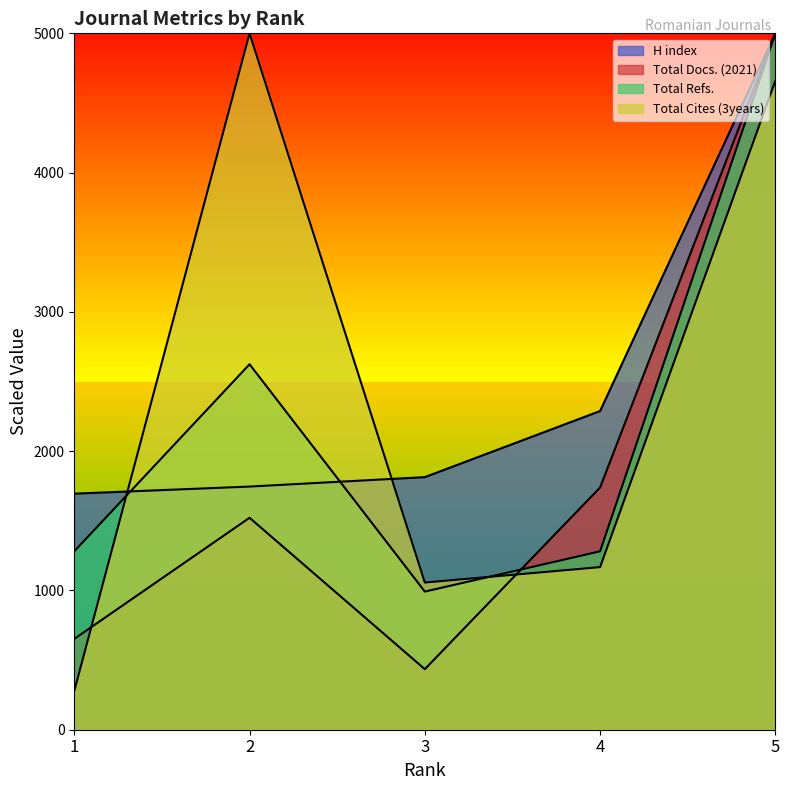

At how many categories does at least one series exceed 1096?

5